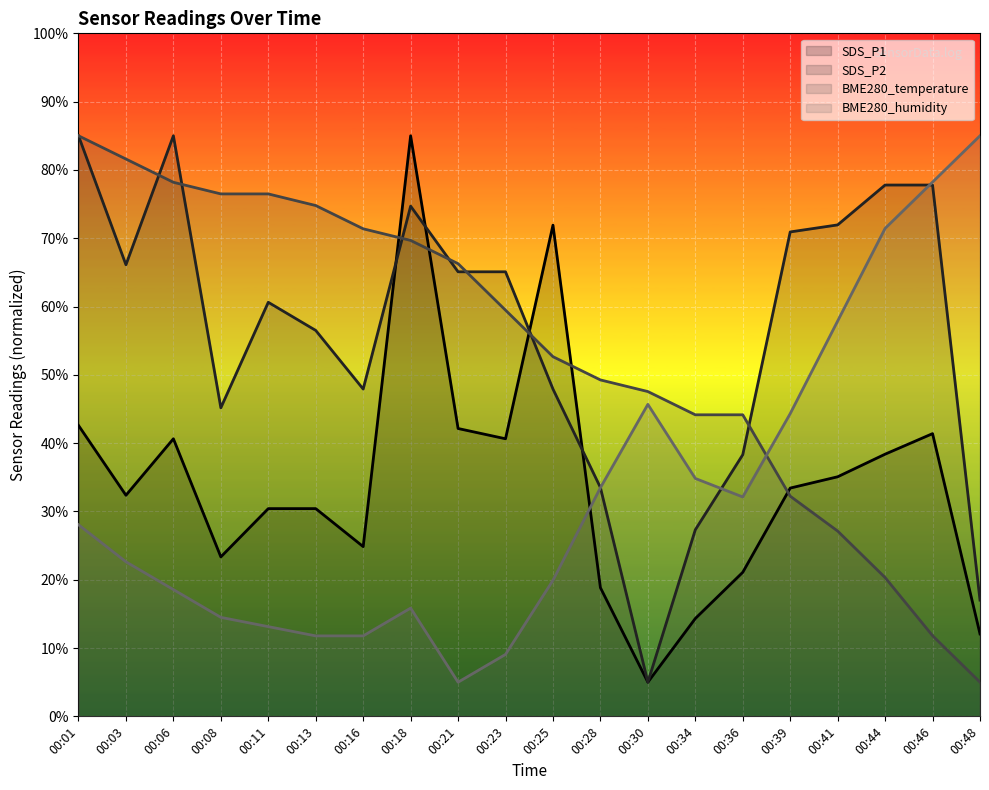

How many series are shown in this chart?

4